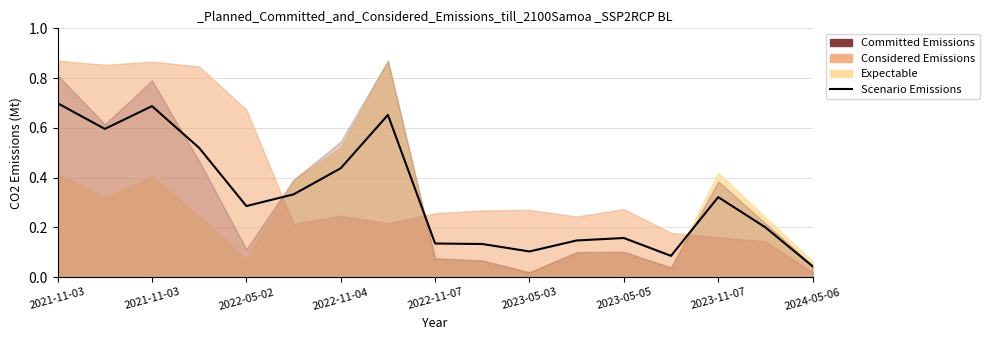

Rank the categories by value from lowest to highest.

16, 13, 10, 9, 2024-05-06, 11, 12, 15, 2022-11-07, 14, 2023-05-03, 2023-05-05, 2022-11-04, 2021-11-03, 2023-11-07, 2022-05-02, 2021-11-03